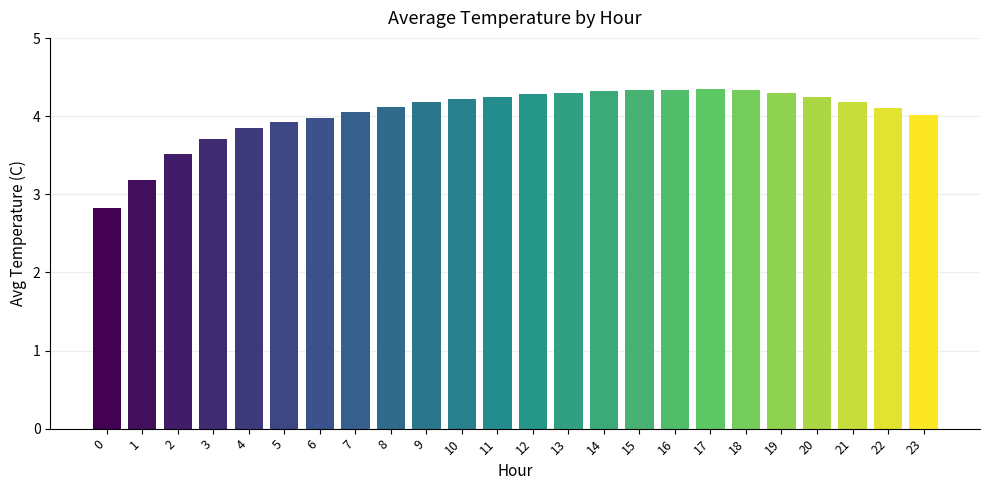

What is the minimum value shown in the chart?

2.8